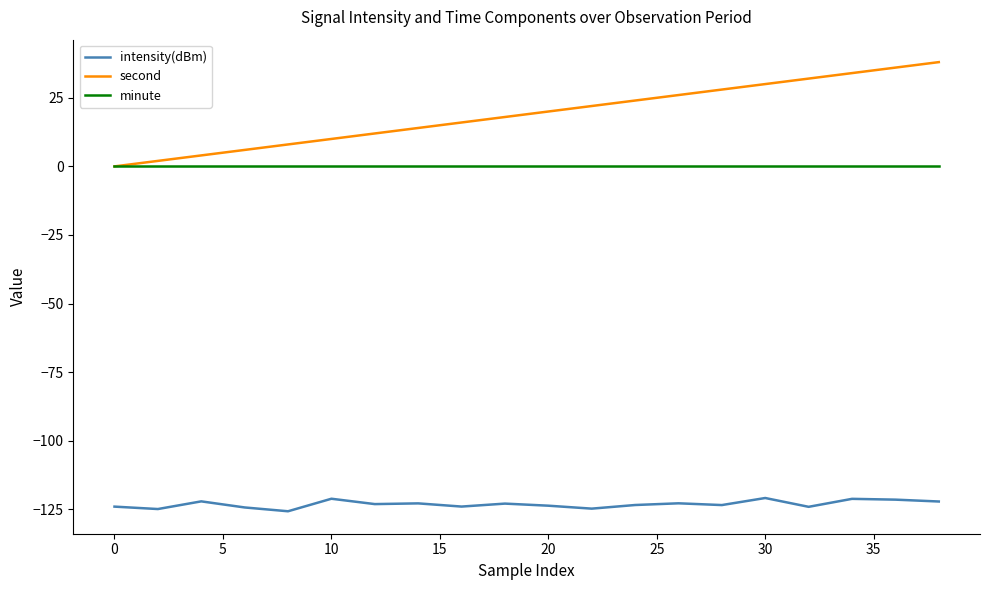

How many lines are shown in the chart?

3